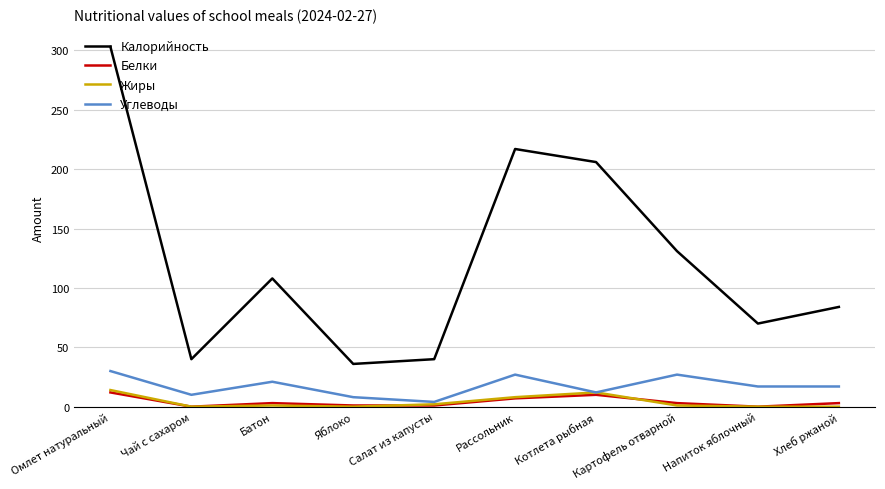

The Белки series shows 7 at Рассольник. True or false?

True